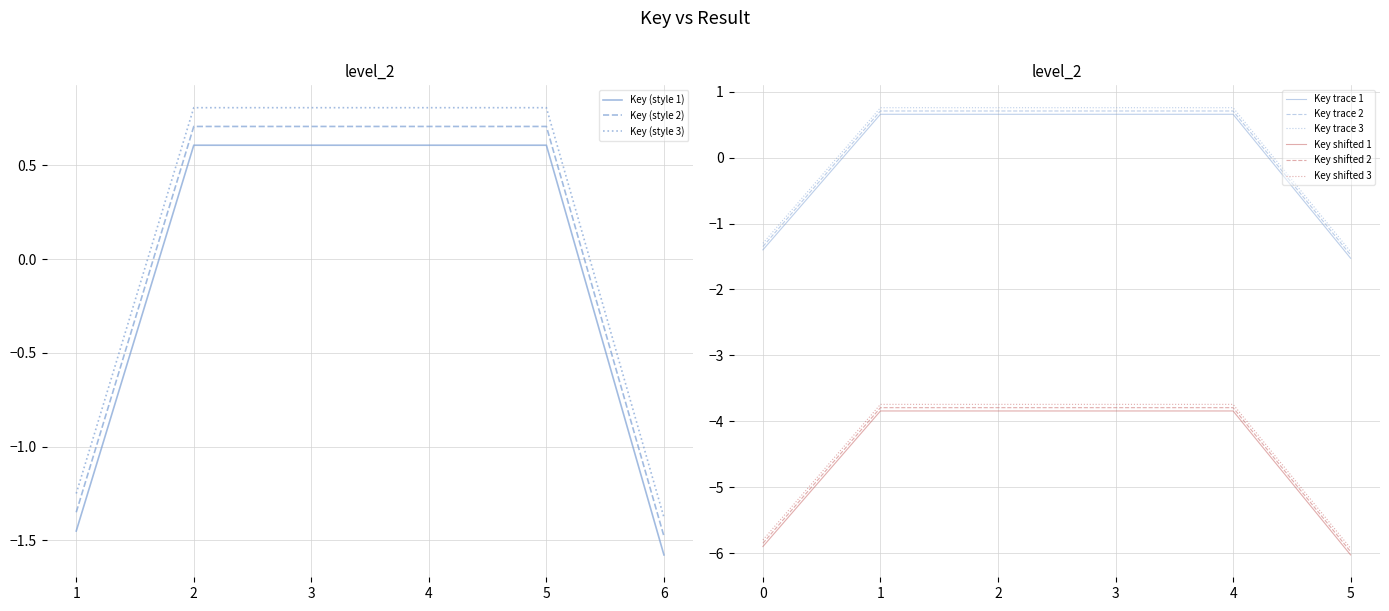

What is the highest value of the Key (style 3) series?

0.8